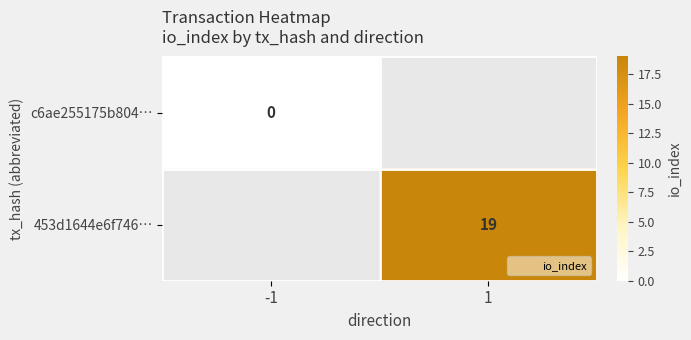

Between 1 and -1, which is larger?

-1